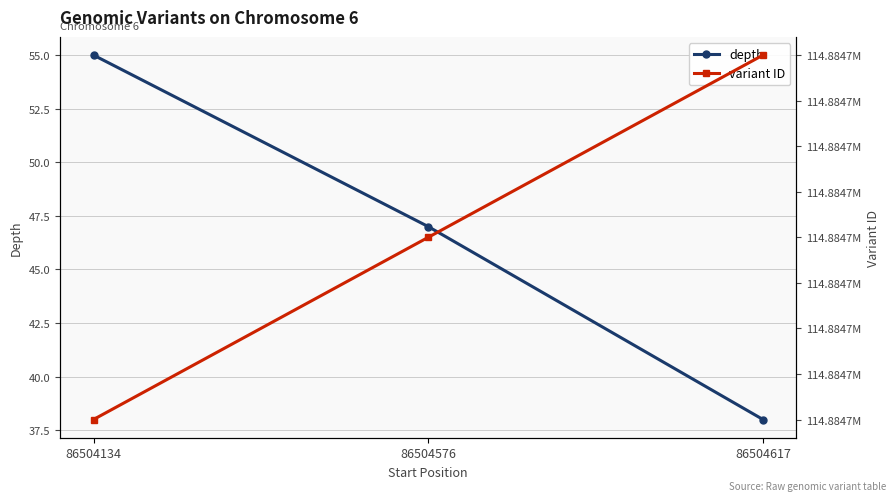

What is the difference between the highest and lowest values at 86504134?

114884646